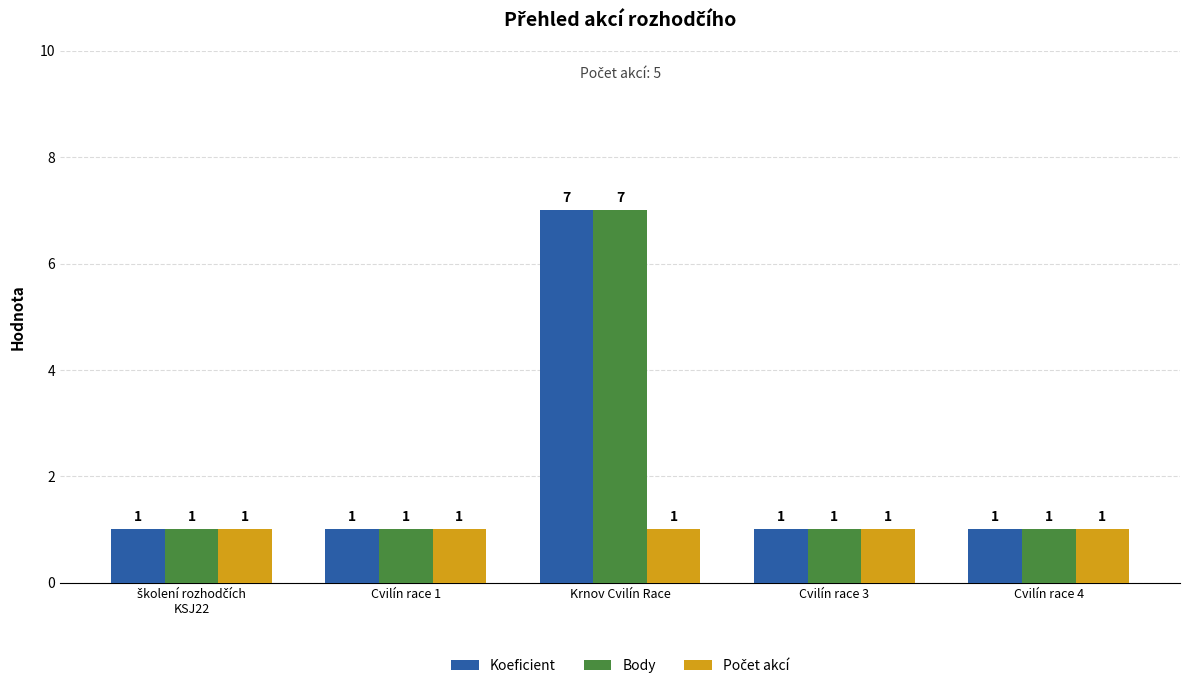

How many bars are there in each group?

3